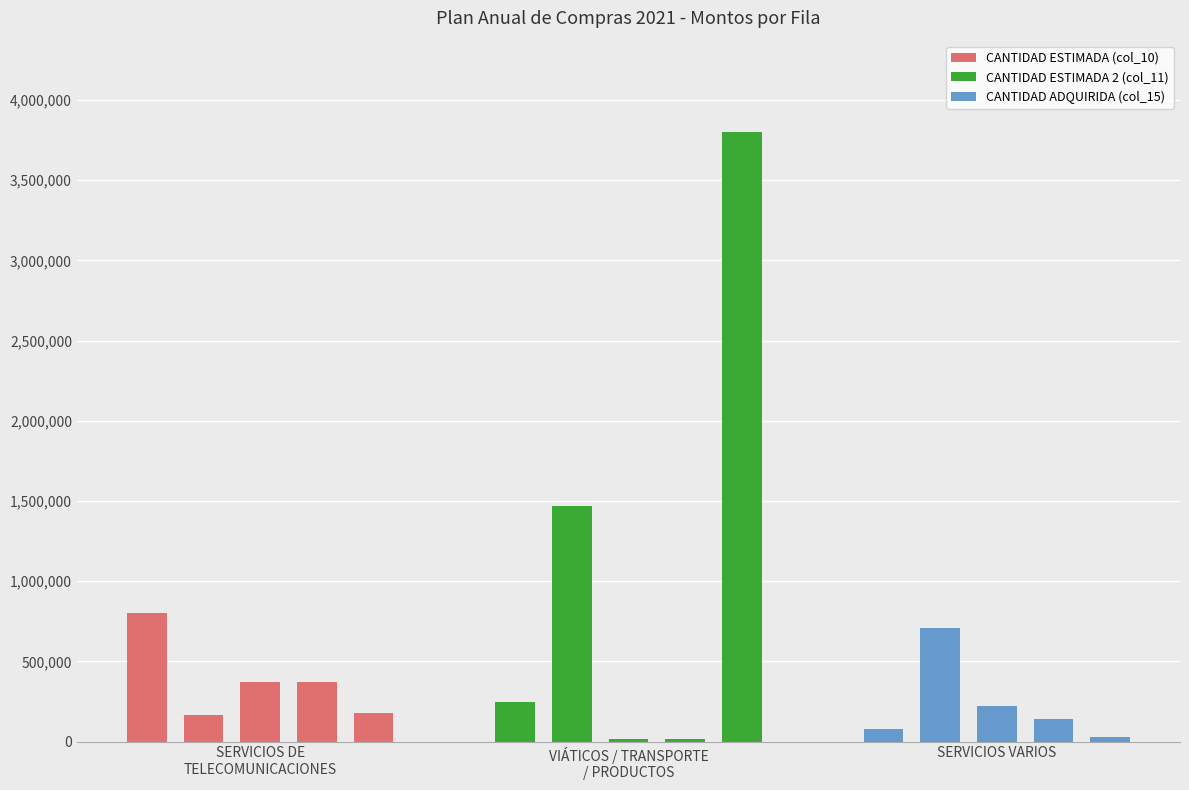

What is the sum of the CANTIDAD ESTIMADA (col_10) values at SERVICIOS DE
TELECOMUNICACIONES and 3?

1172281.7